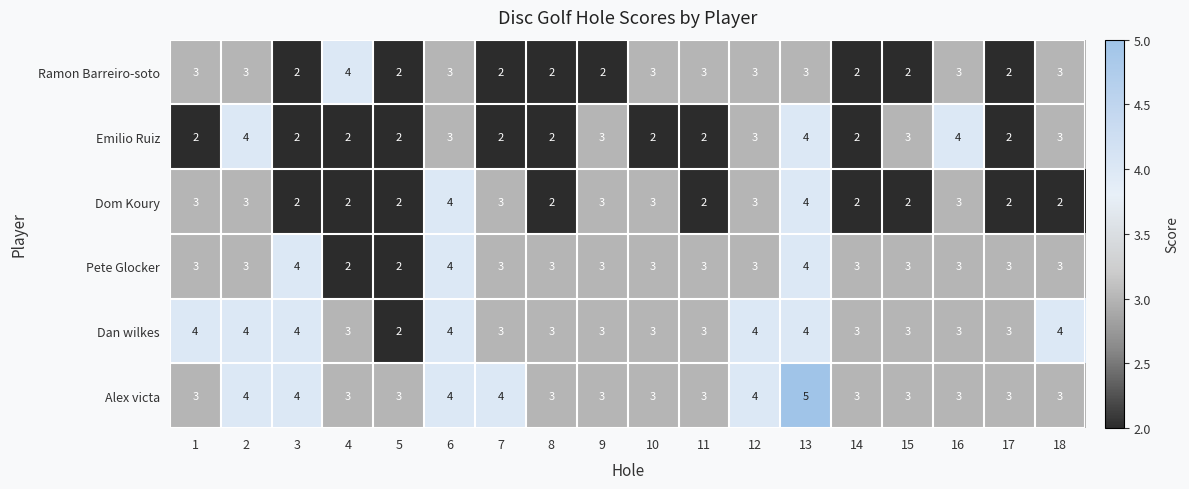

At which category is the sum across all series the highest?

13